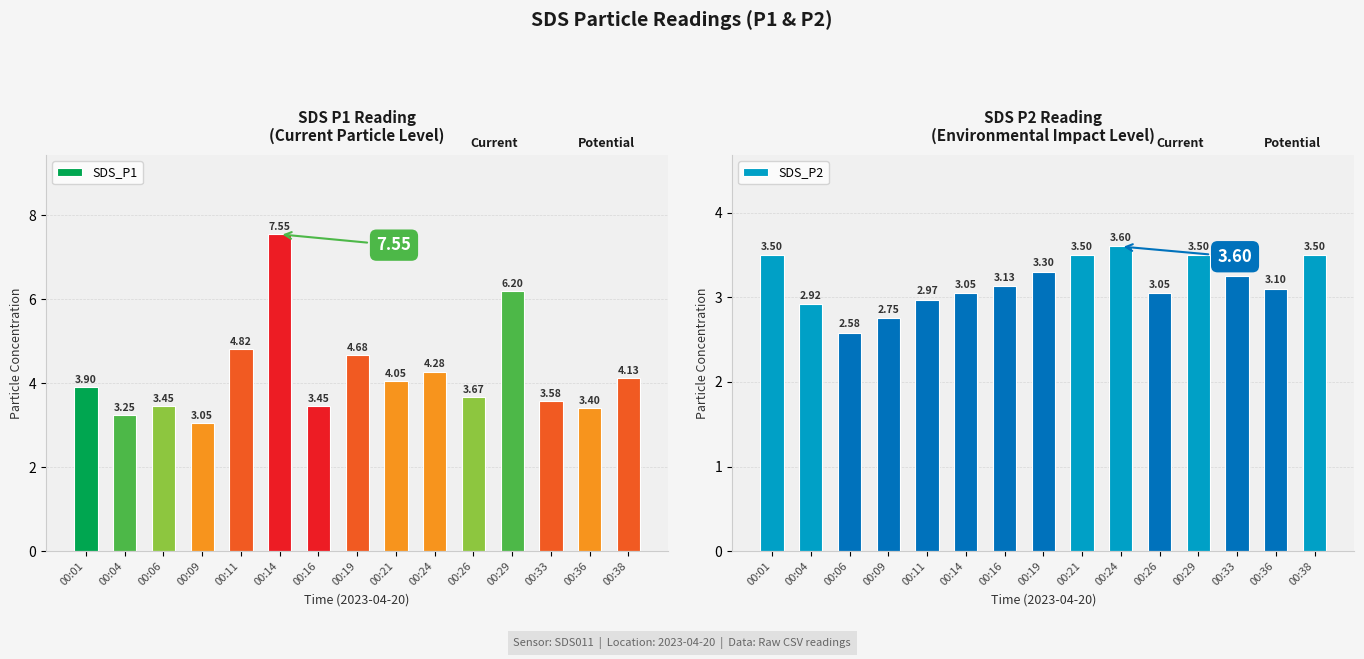

Rank the series by their maximum value, from lowest to highest.

SDS_P2, SDS_P1